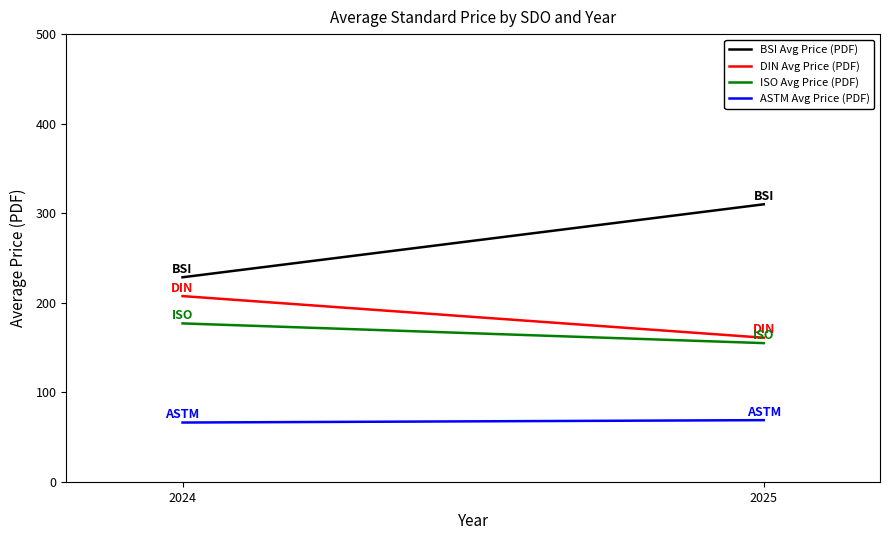

At how many categories does at least one series exceed 299?

1